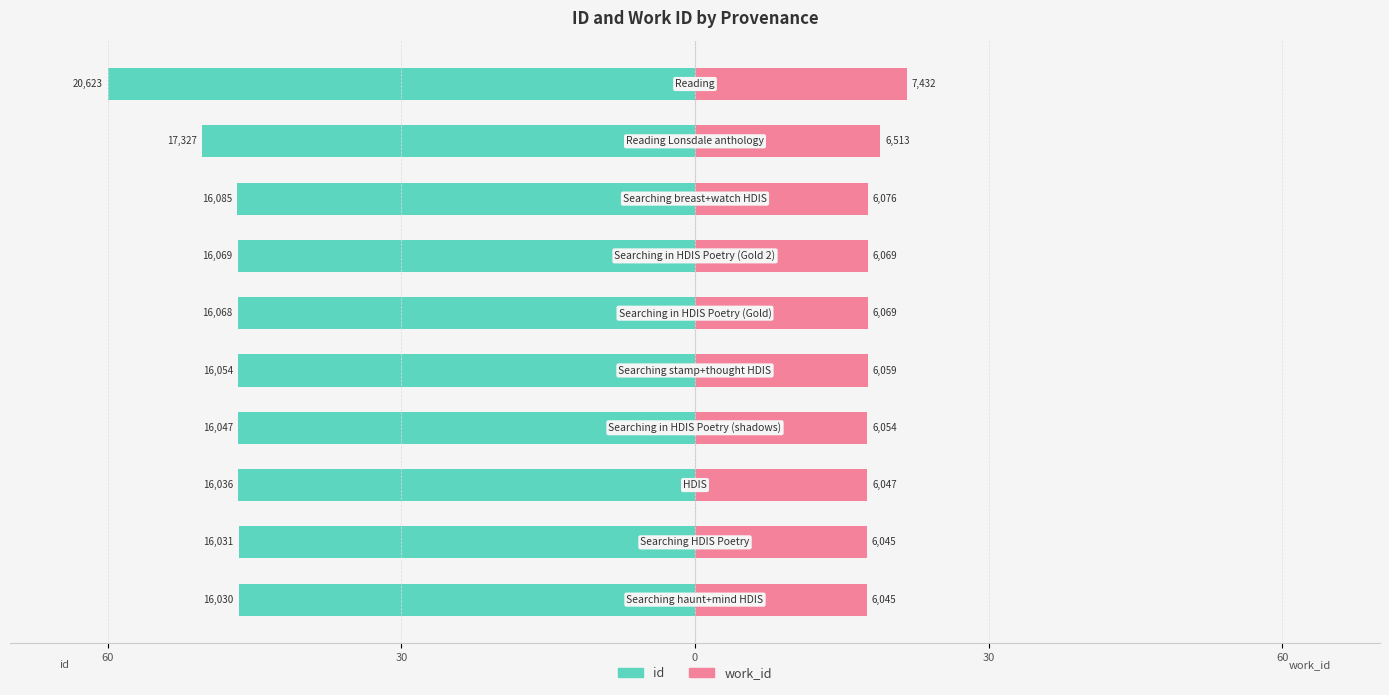

What is the difference between the second highest and second lowest values in the work_id series?

1.4